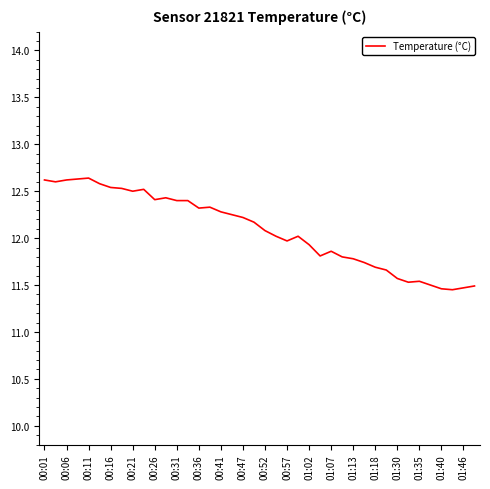

What is the maximum value shown in the chart?

12.6